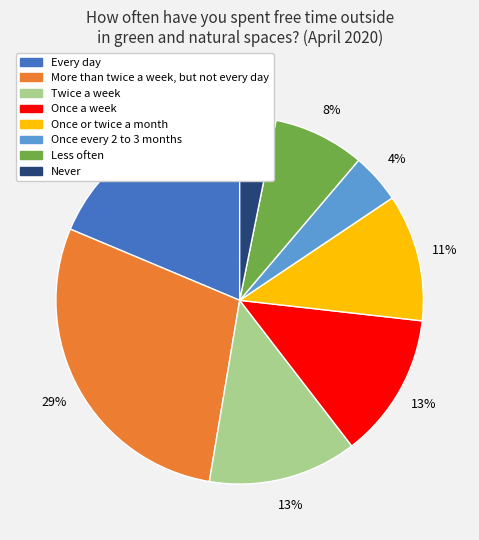

The Less often slice represents 8% of the pie. True or false?

True